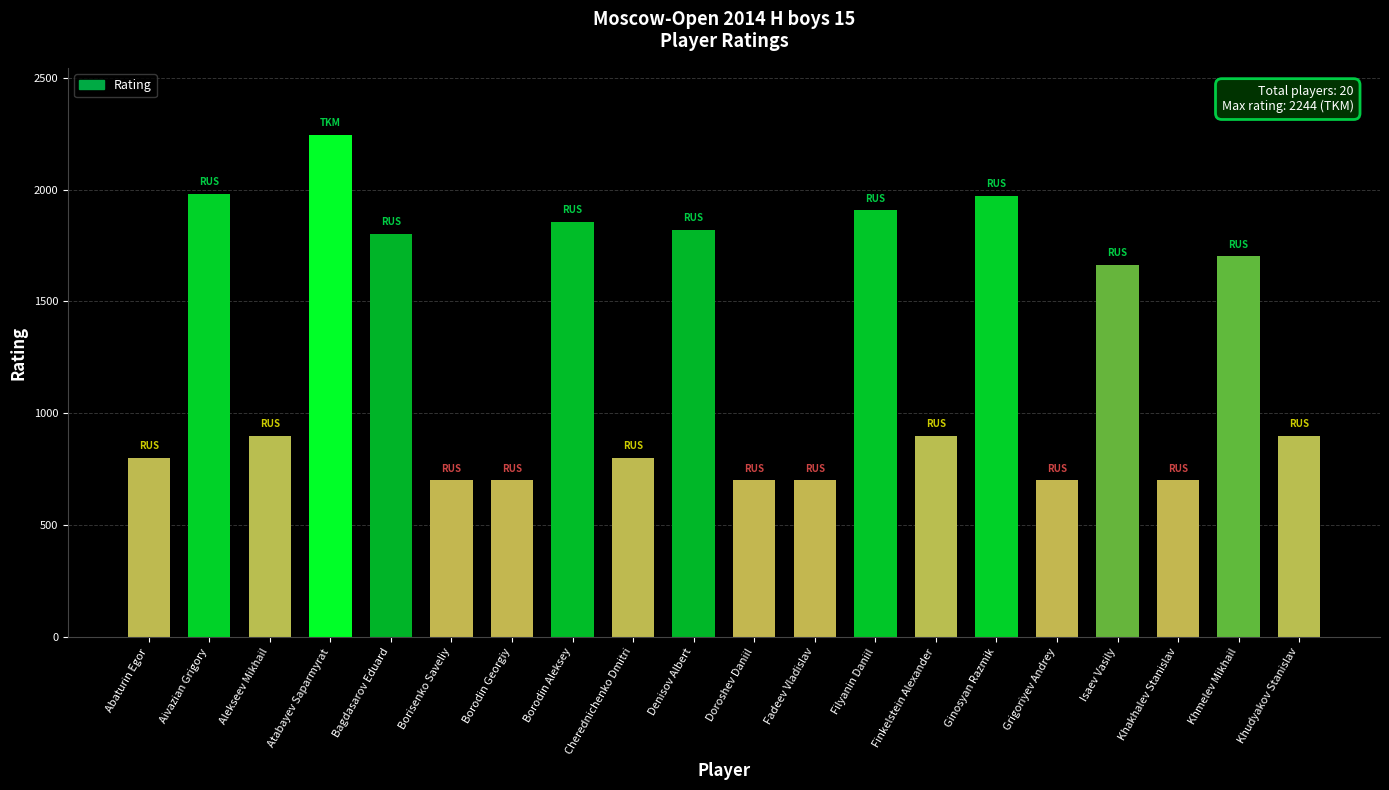

At which label is the value closest to 1472?

Isaev Vasily